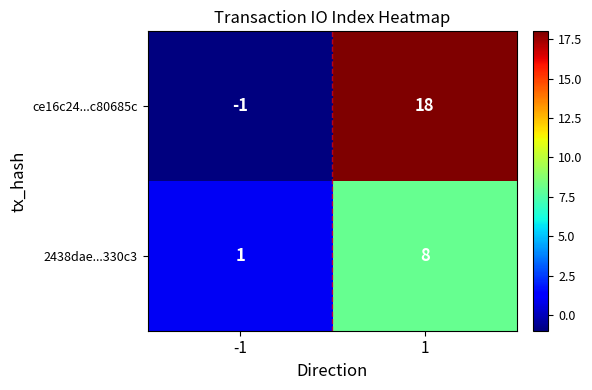

Which series has the widest spread of values?

ce16c24...c80685c